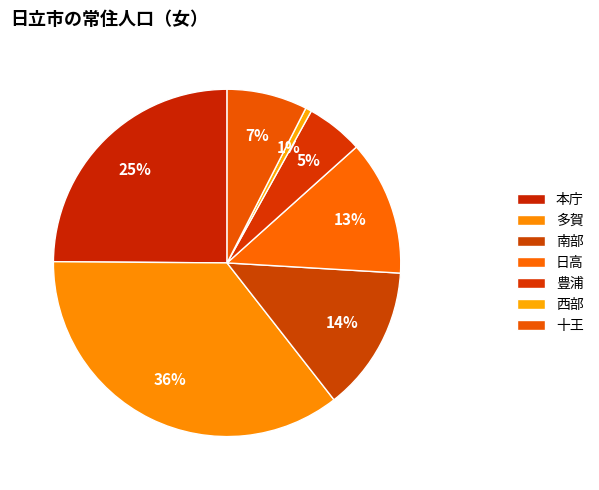

Count the number of slices in the pie.

7